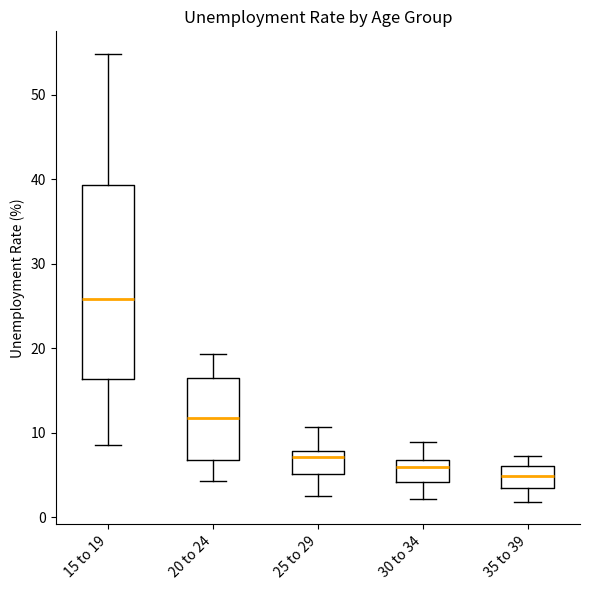

Which box has the lowest median line?

35 to 39